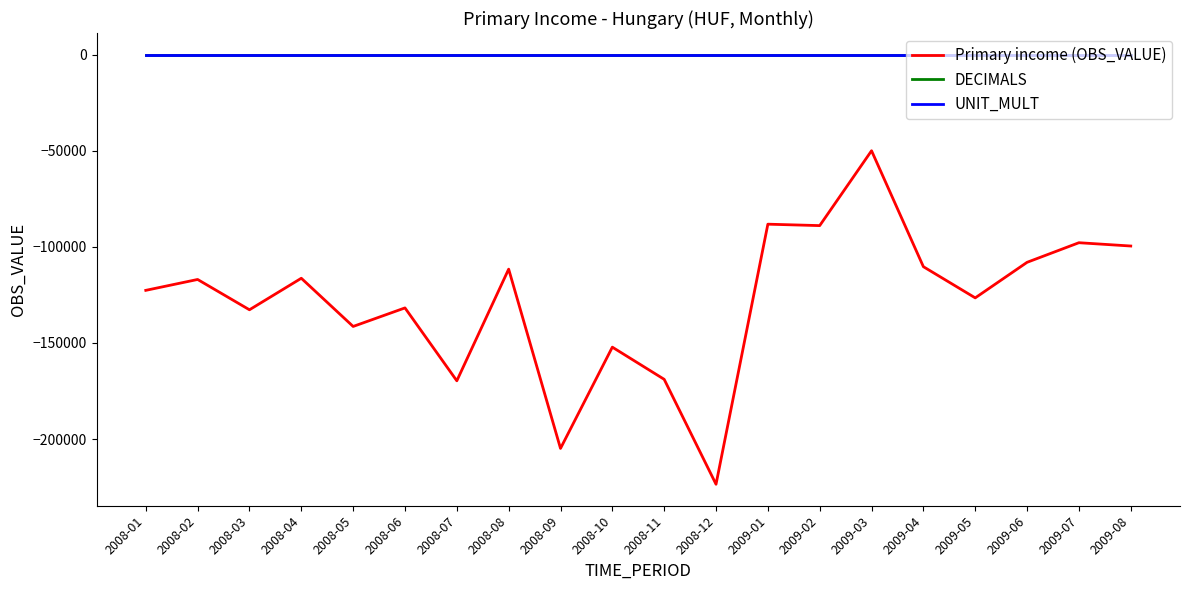

At which label does Primary income (OBS_VALUE) reach its minimum?

2008-12